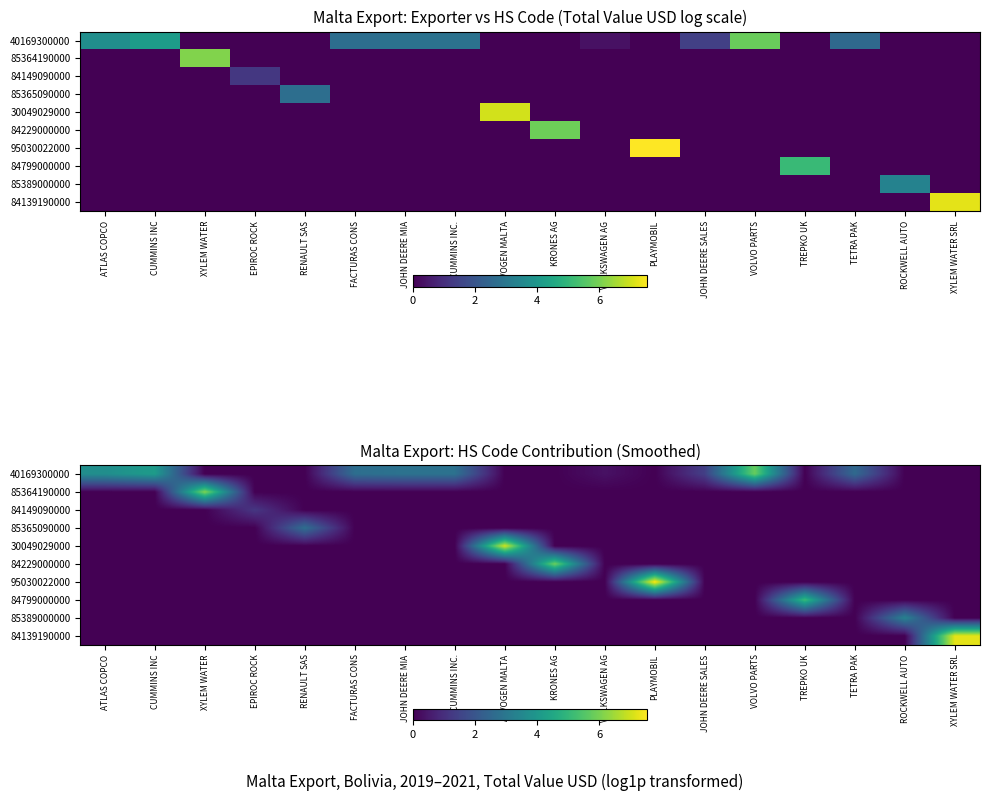

Rank the series by their maximum value, from lowest to highest.

84149090000, 85365090000, 85389000000, 84799000000, 40169300000, 84229000000, 85364190000, 30049029000, 84139190000, 95030022000